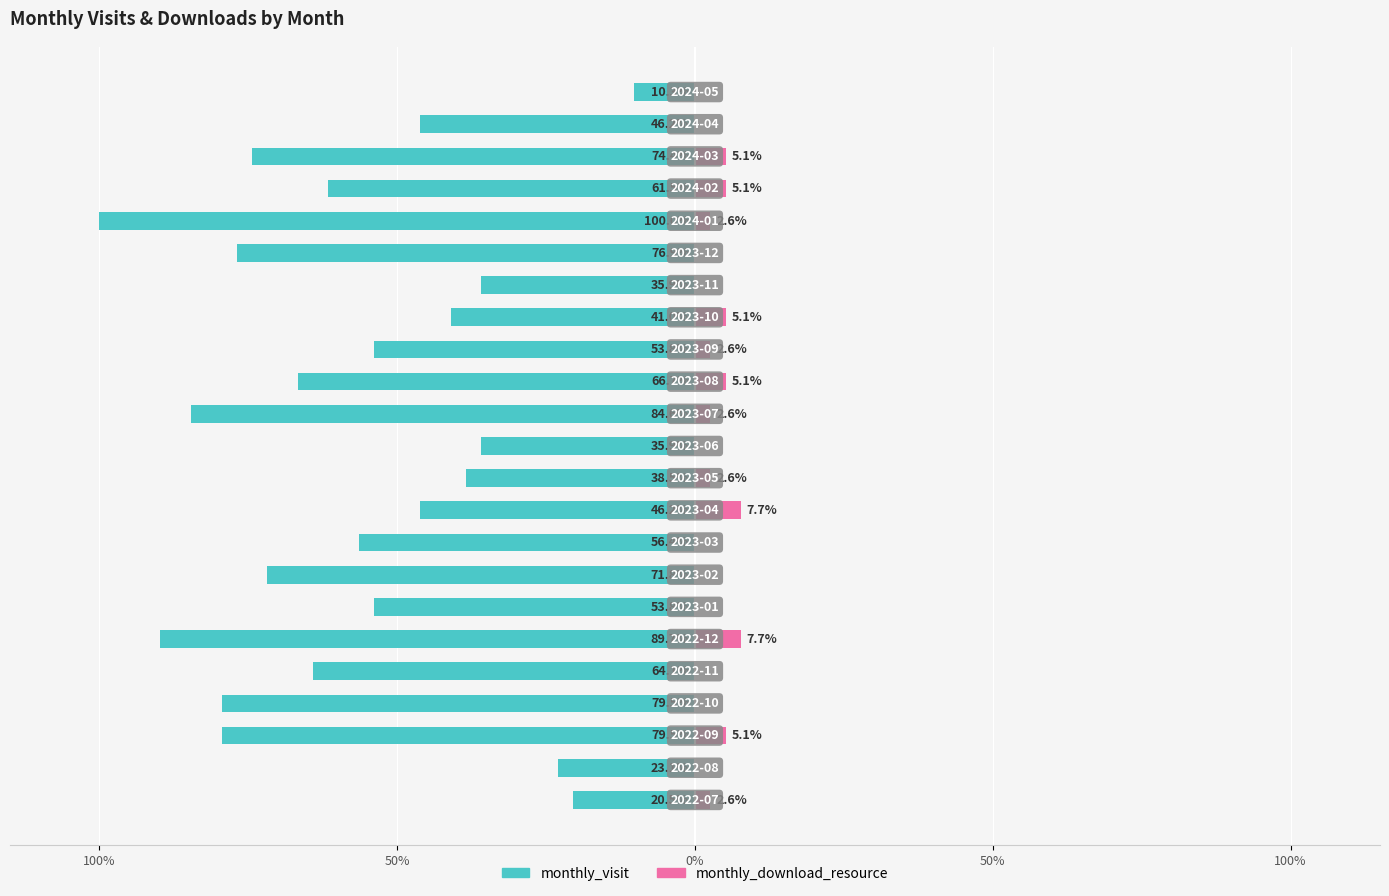

Rank the series by their maximum value, from highest to lowest.

monthly_download_resource, monthly_visit